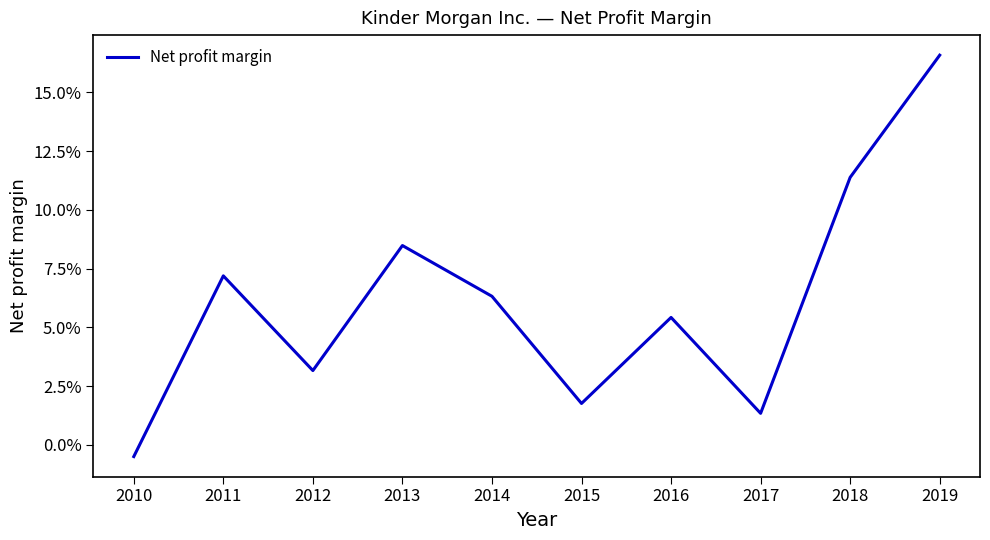

Does the chart display data point markers on the line(s)?

No